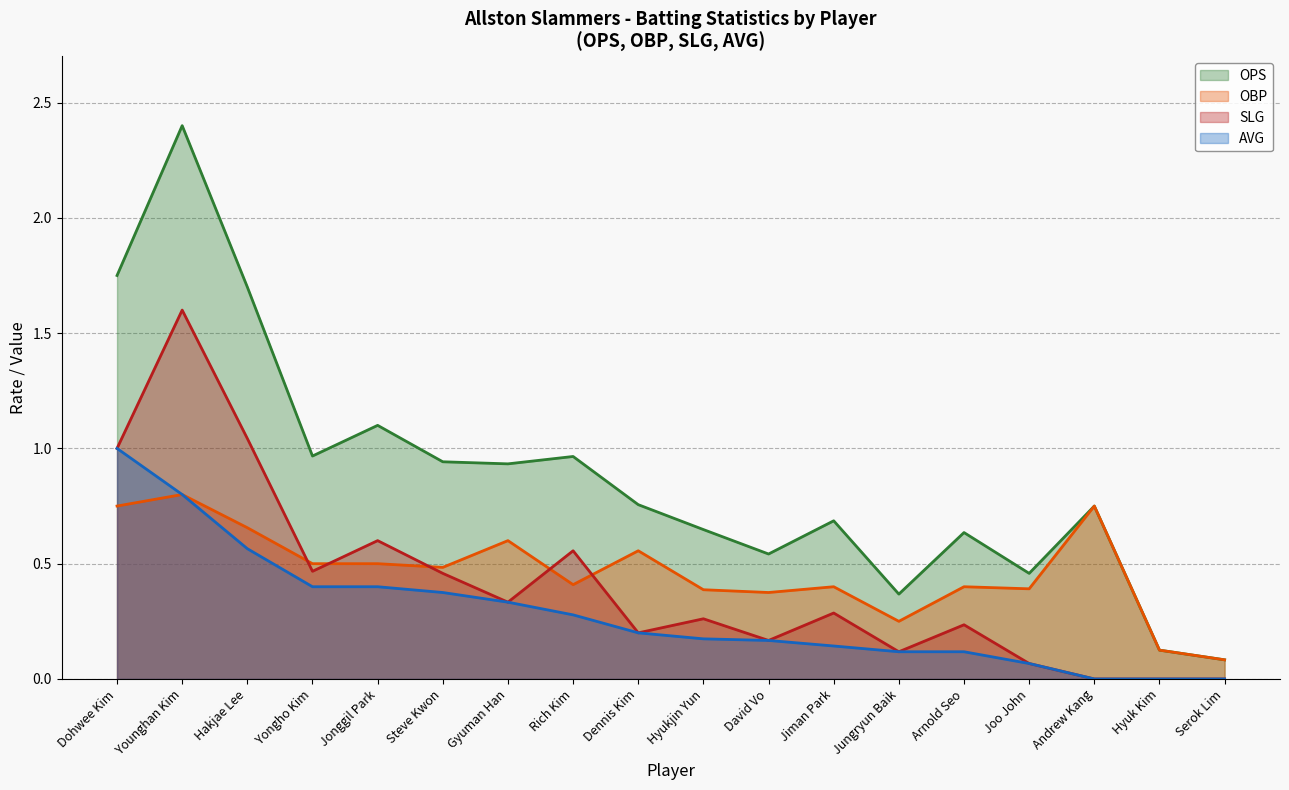

How many interior local valleys does the SLG series have?

5